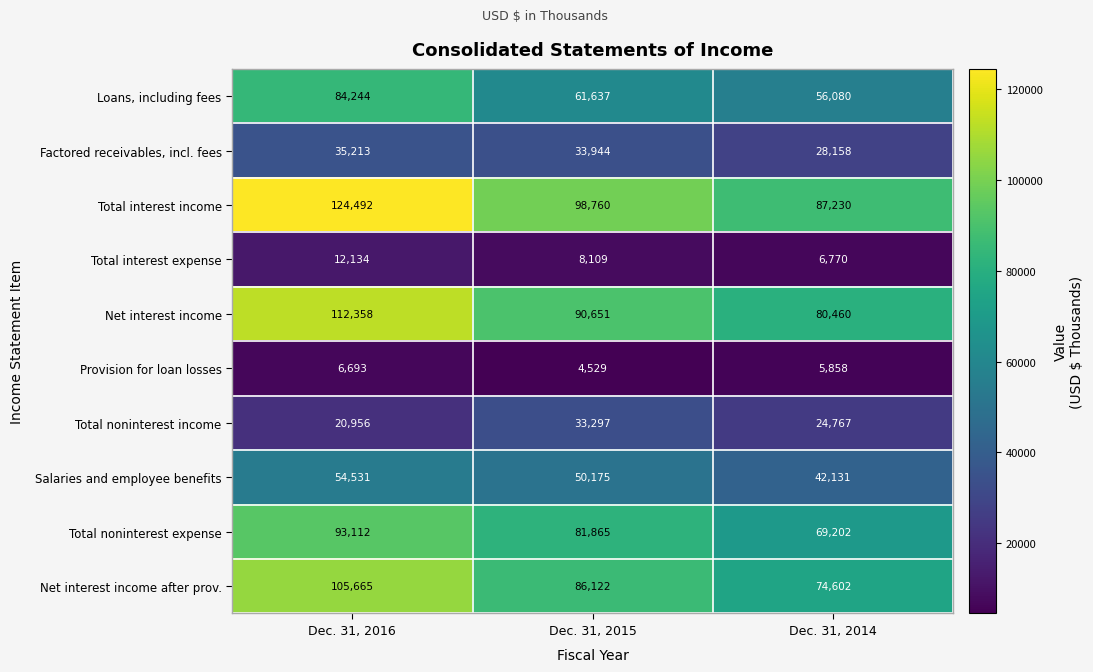

How many Provision for loan losses values are between 4529 and 6693?

3